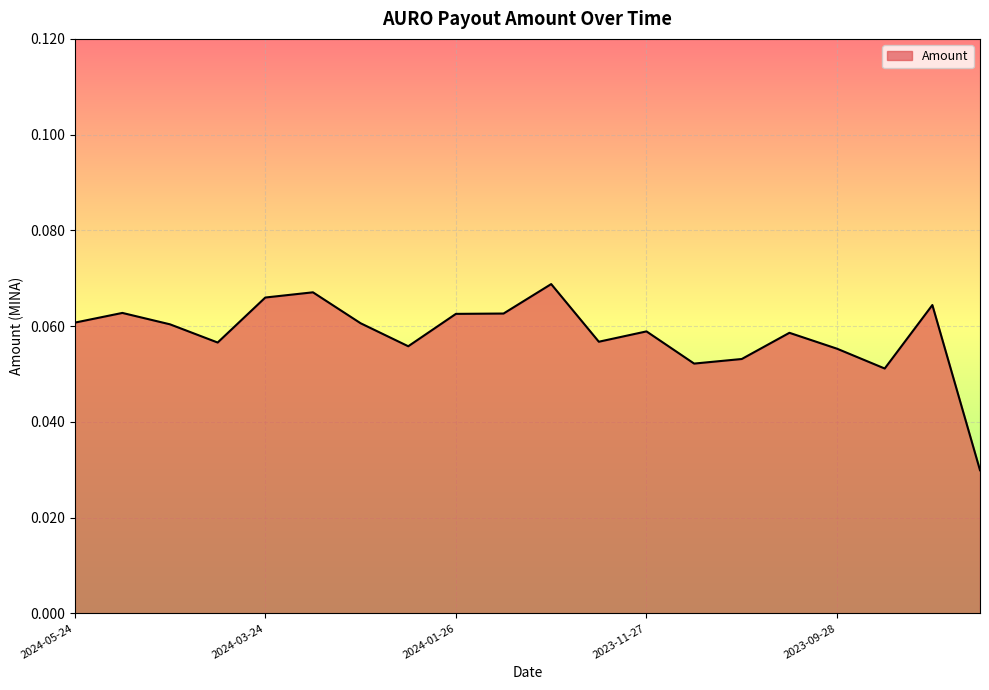

What is the greatest value displayed?

0.1